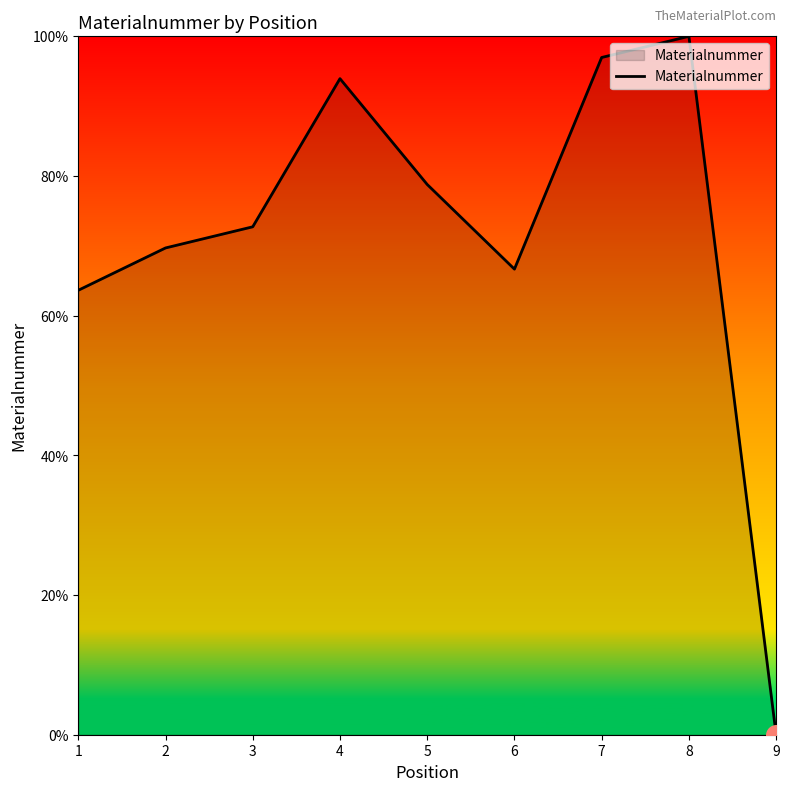

Which has a higher value, 1 or 8?

8